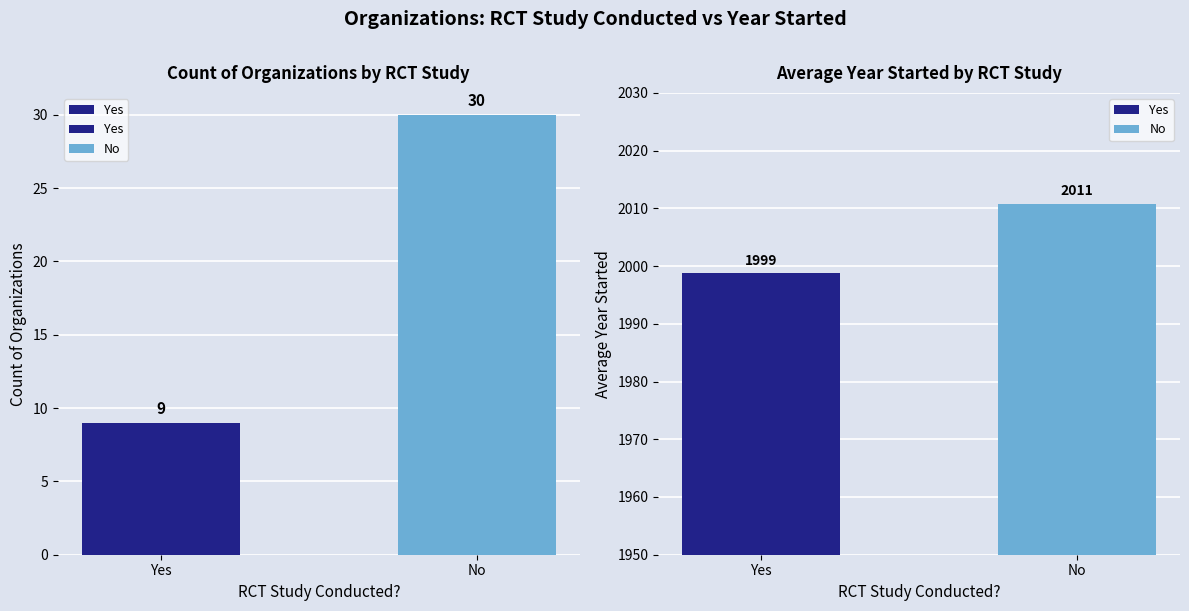

Is it true that the value at Yes is 12?

False